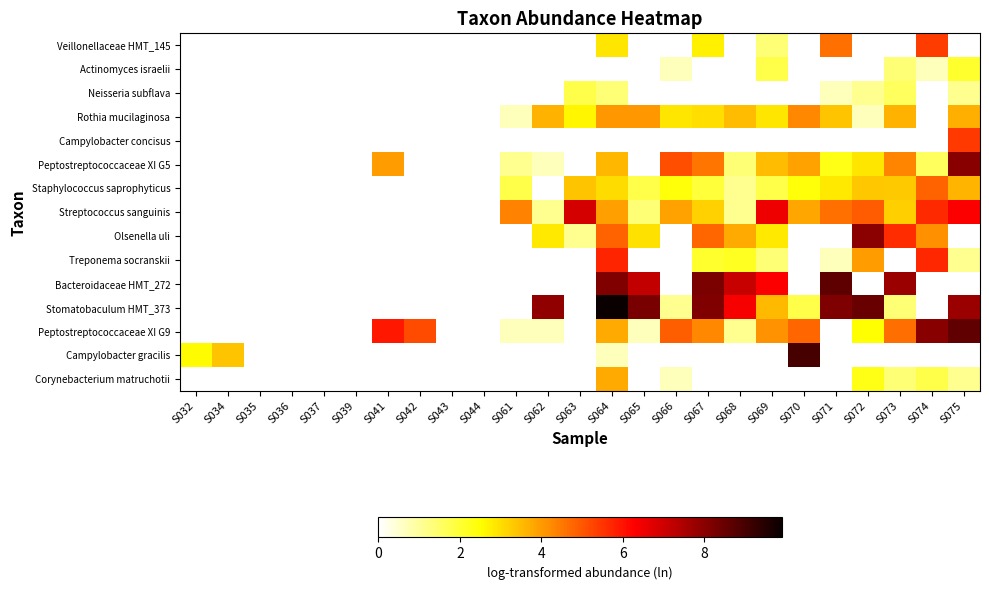

Between S061 and S072, which series saw the biggest shift?

Stomatobaculum HMT_373